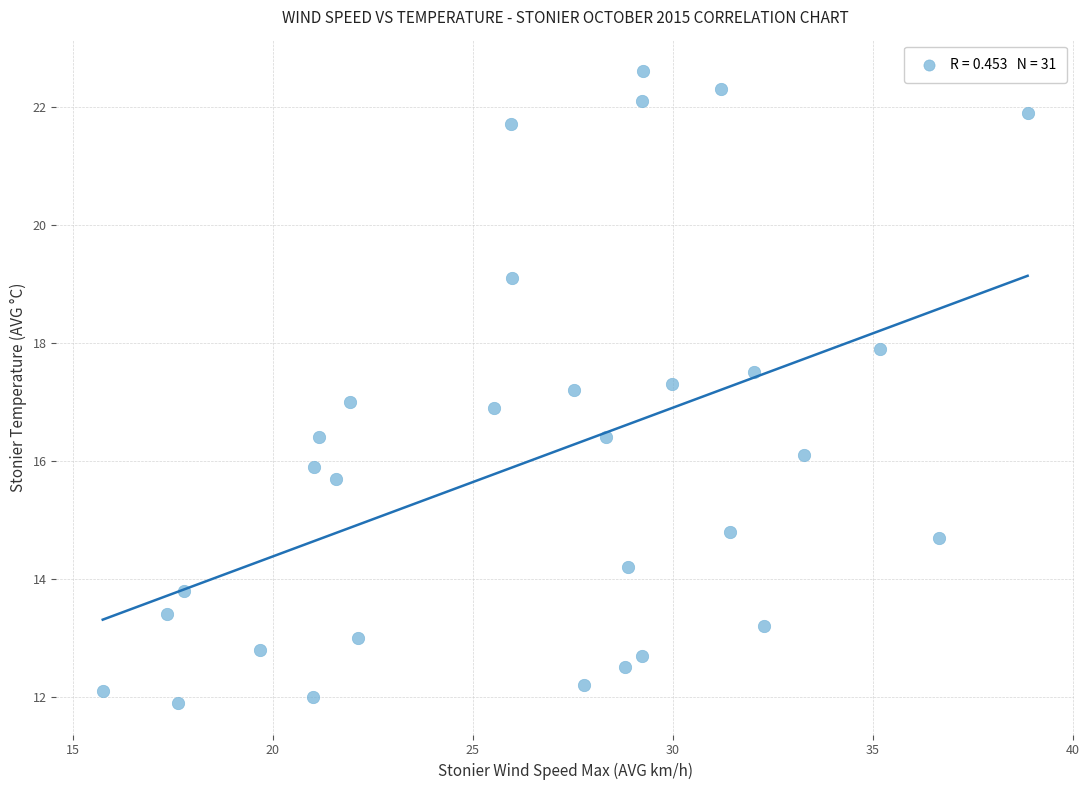

What is the range of X values (max minus min)?

23.1